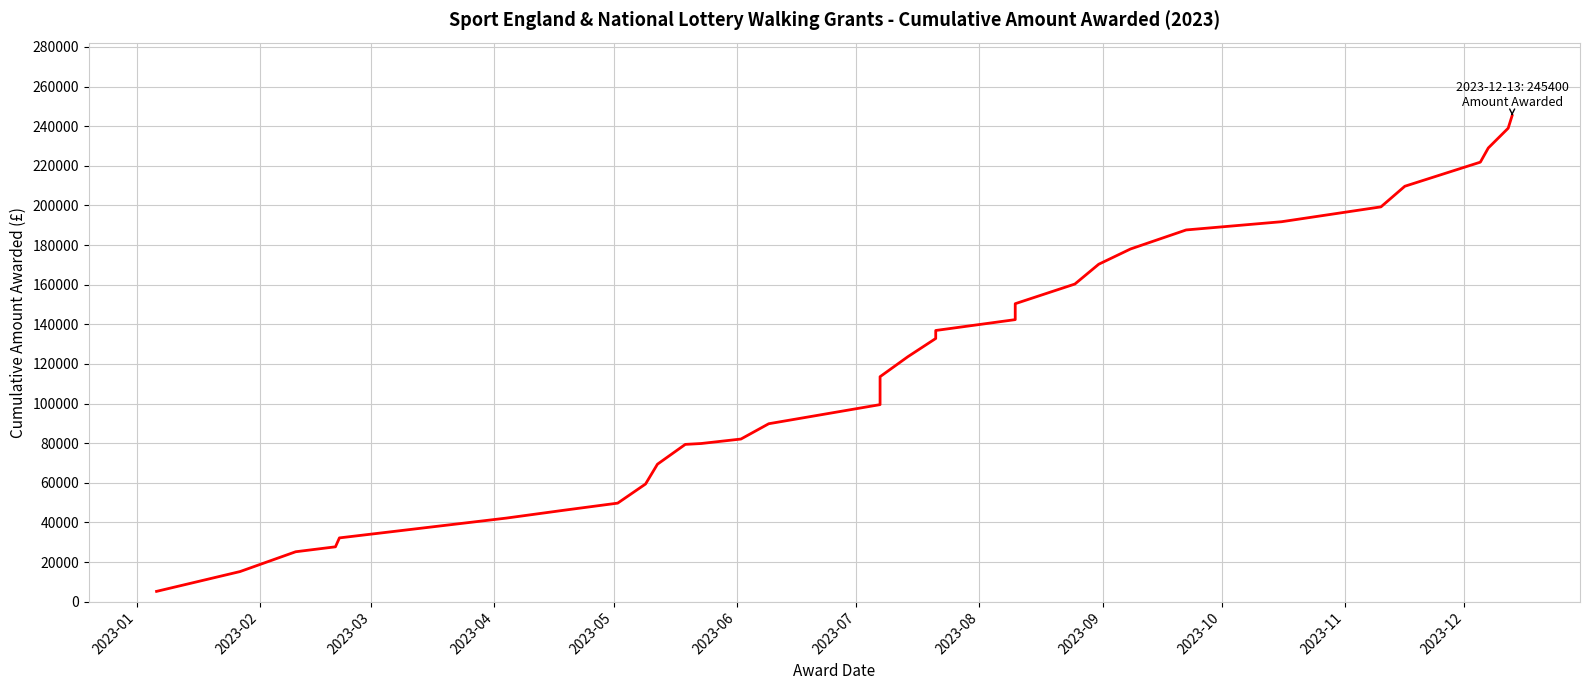

Is it true that the value at 2023-02 is 15200?

True